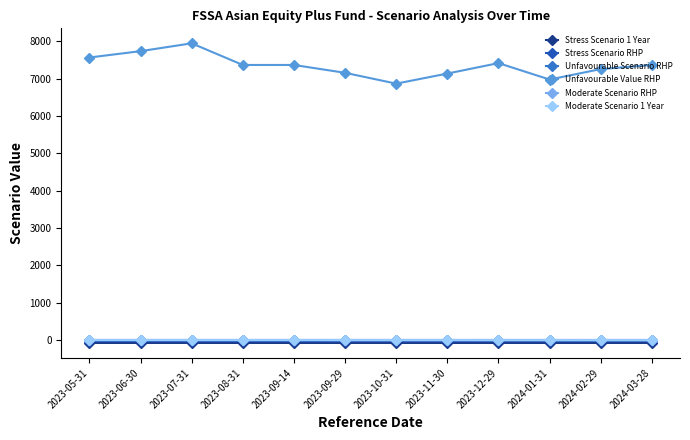

The value of Unfavourable Value RHP at 2024-03-28 is 2968.4. True or false?

False